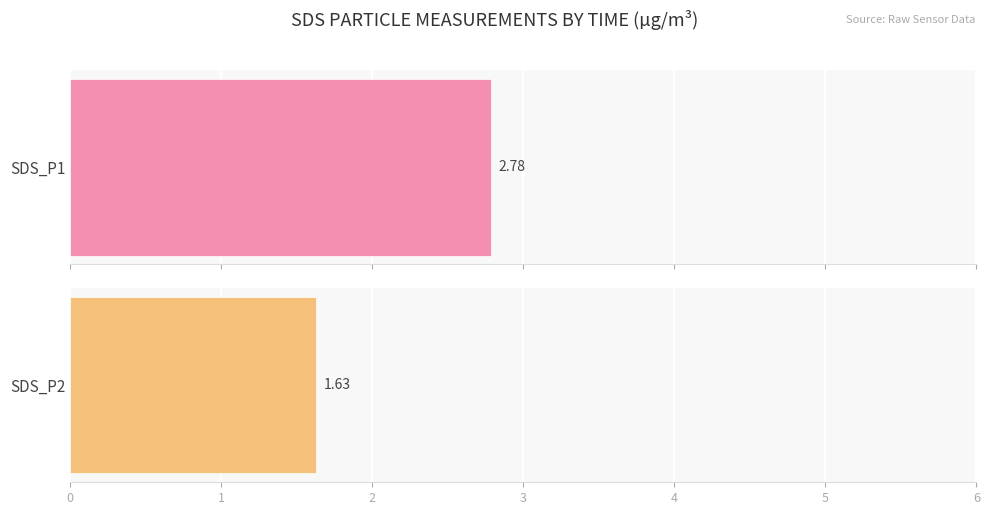

Which series has the largest range (max minus min)?

SDS_P1